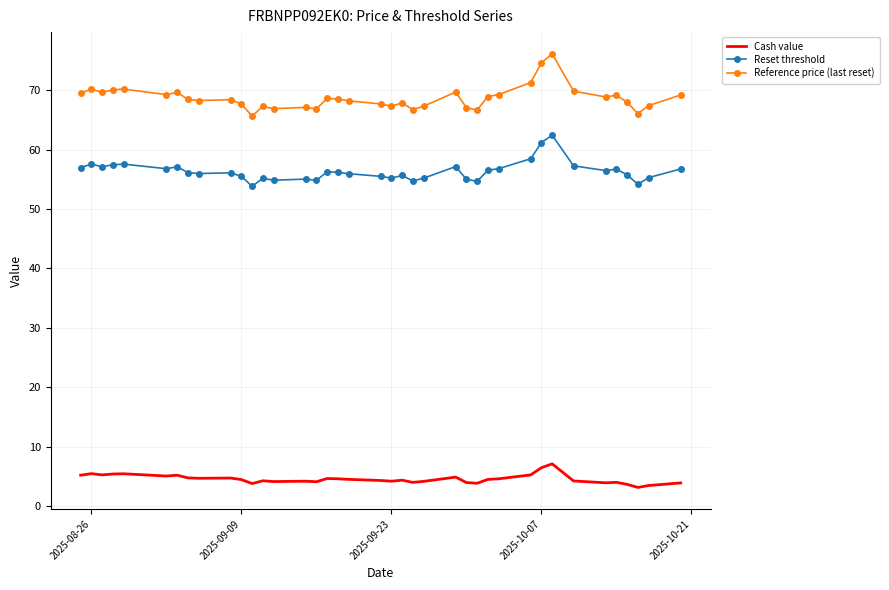

True or false: Cash value and Reference price (last reset) intersect in this chart.

False